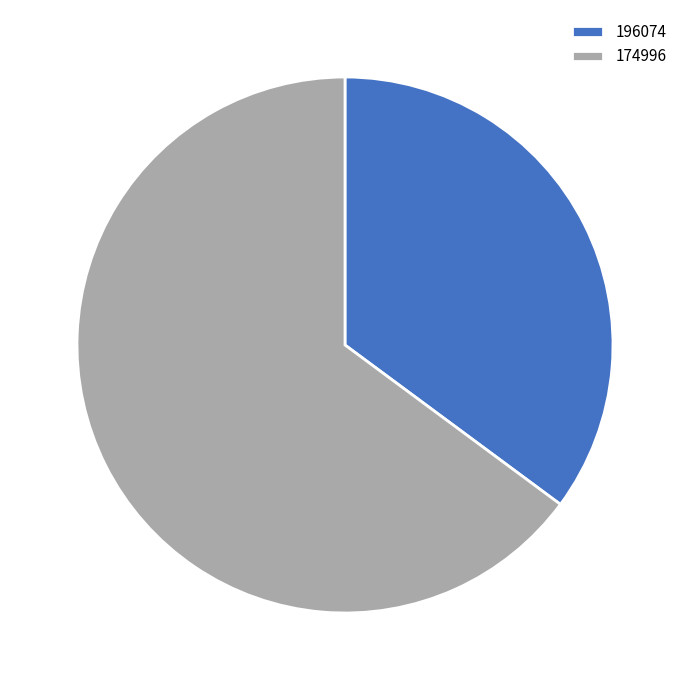

Rank the categories by value from lowest to highest.

196074, 174996